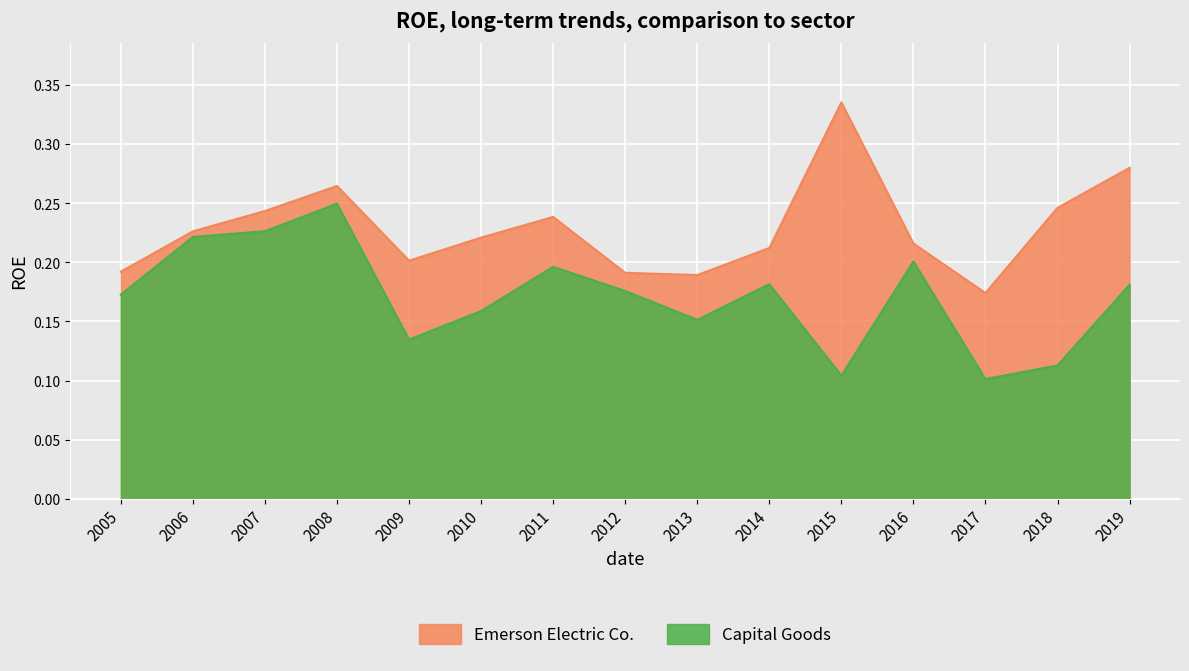

At 2017, list the series in order from largest to smallest.

Emerson Electric Co., Capital Goods